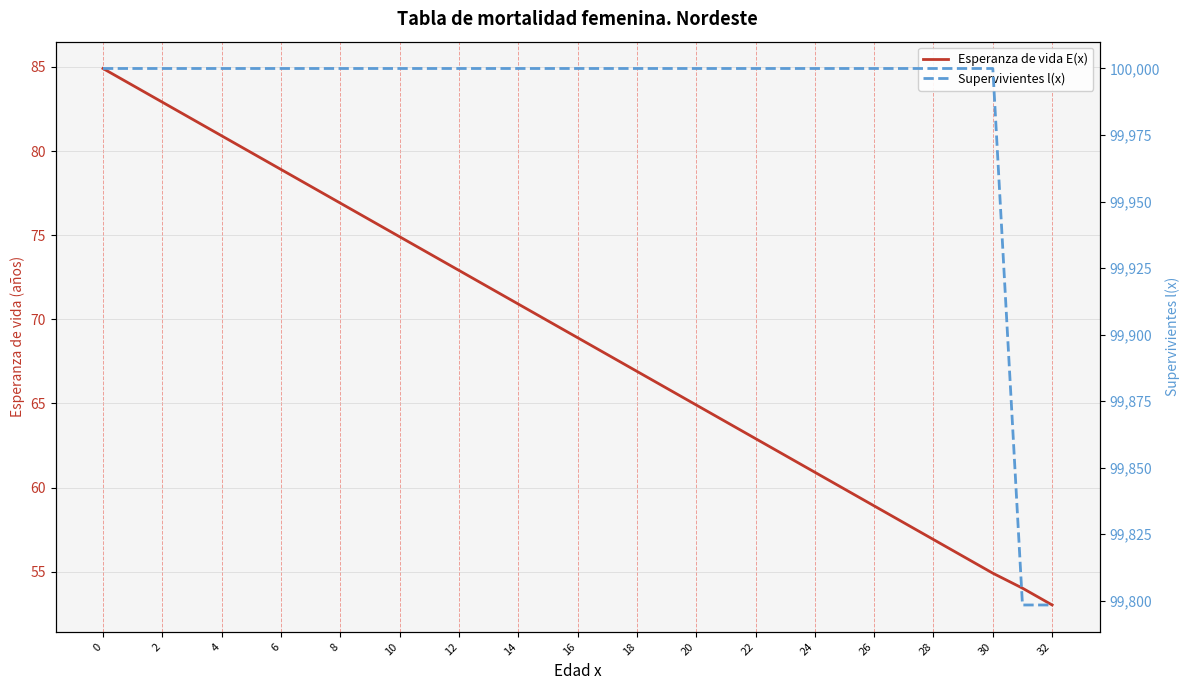

List the series in order of their peak value, highest first.

Supervivientes l(x), Esperanza de vida E(x)